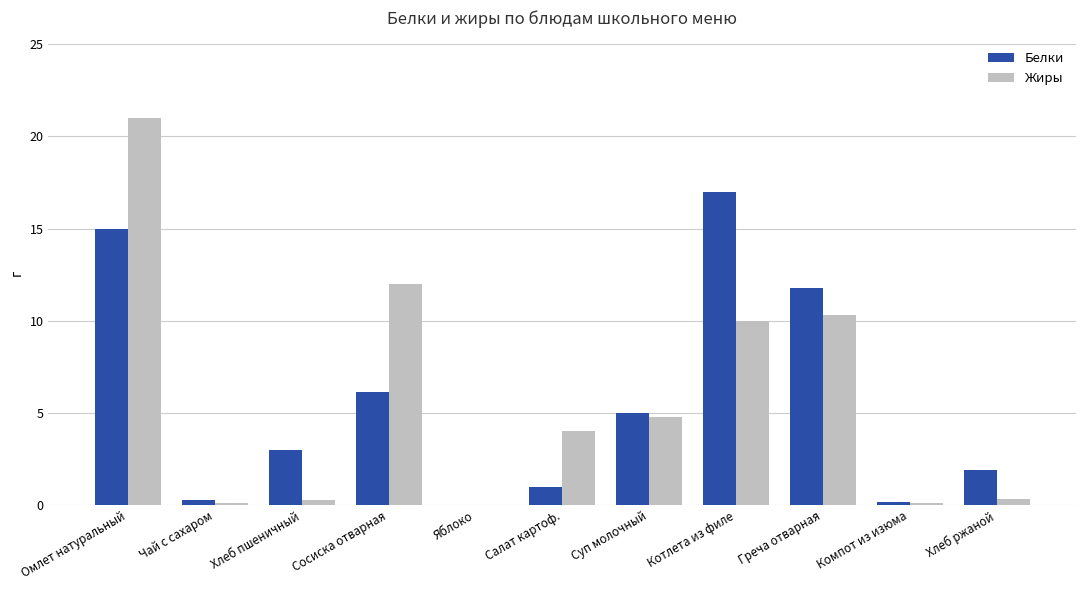

Which series has the largest range (max minus min)?

Жиры